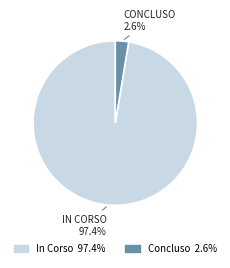

To the nearest percent, what is the average slice percentage?

50%